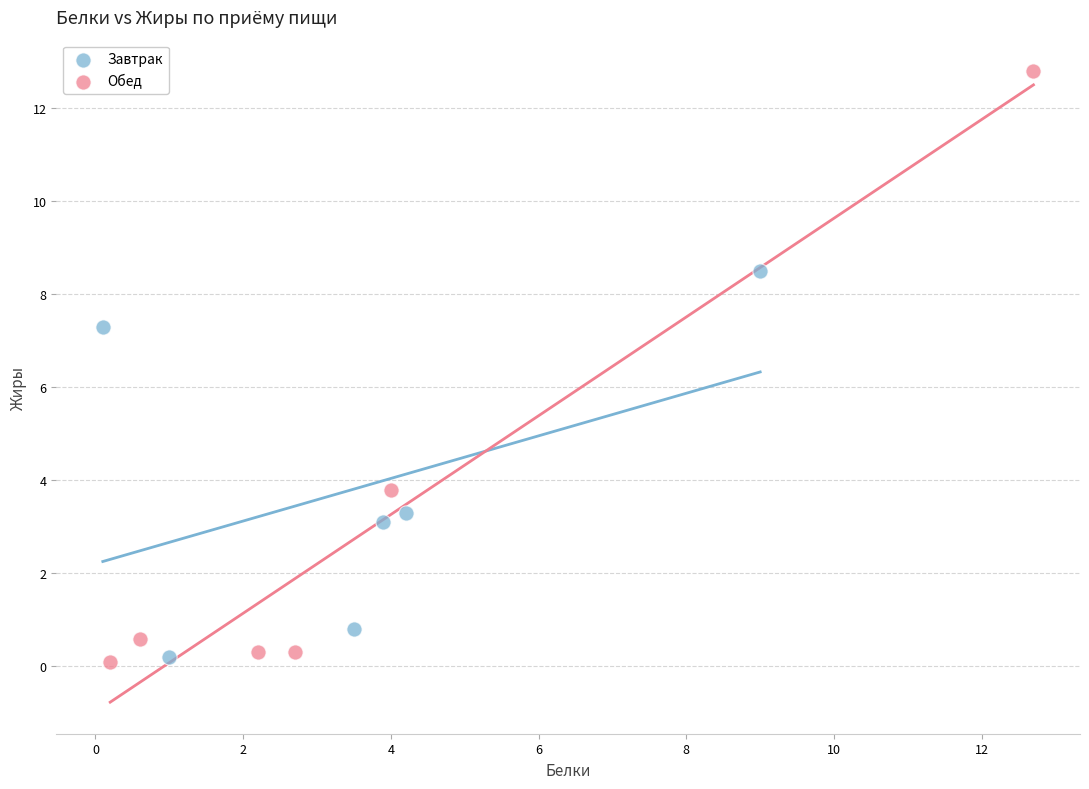

Which series has the largest Y range (max minus min)?

Обед